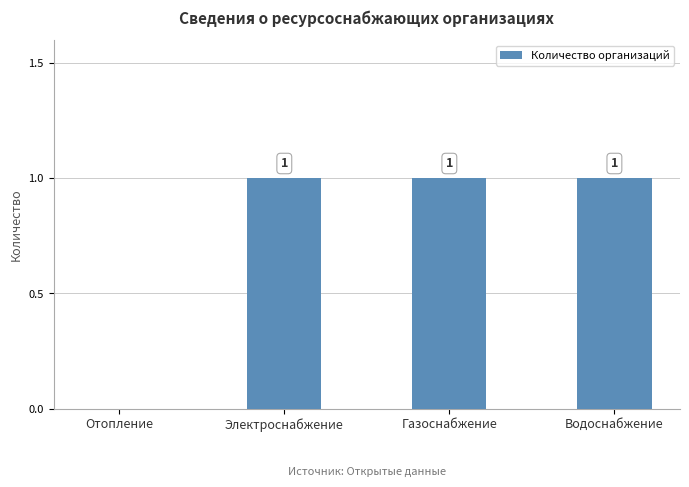

True or false: the data shows 2 at Электроснабжение.

False